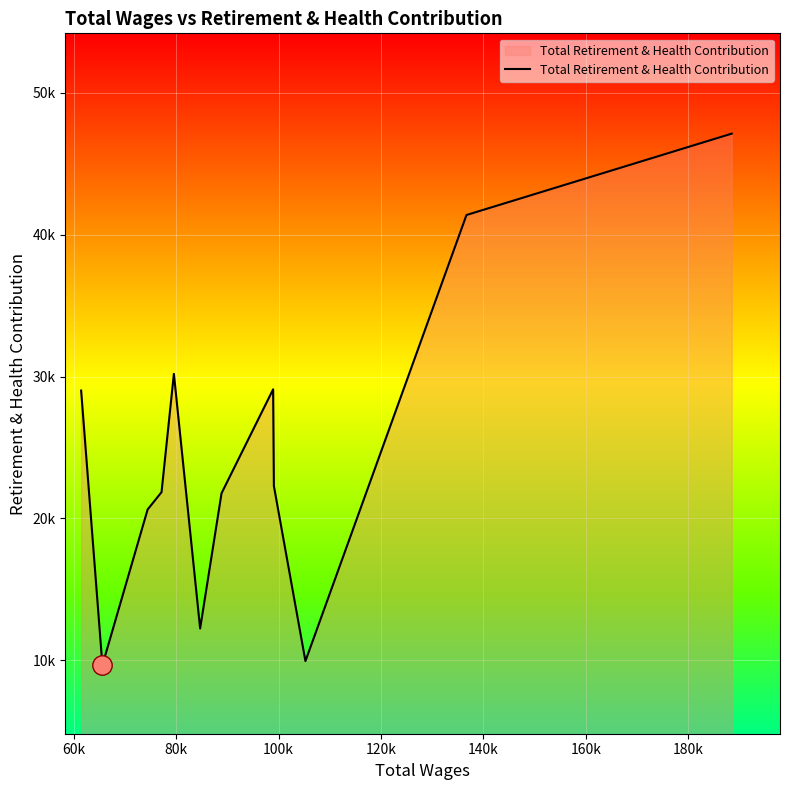

Does the chart display data point markers on the line(s)?

No